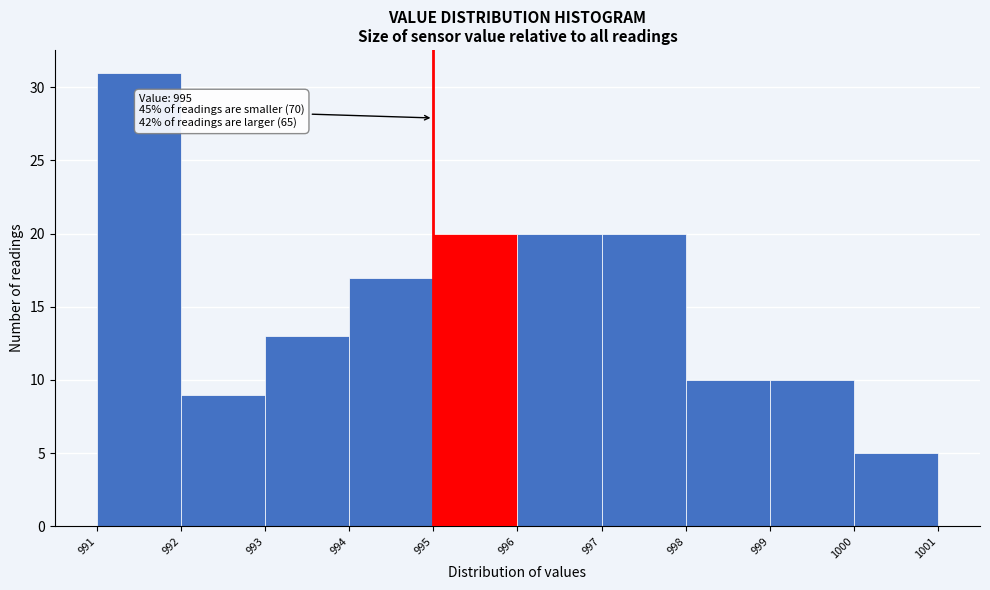

Over which range of the x-axis is the bar tallest?

991 to 992